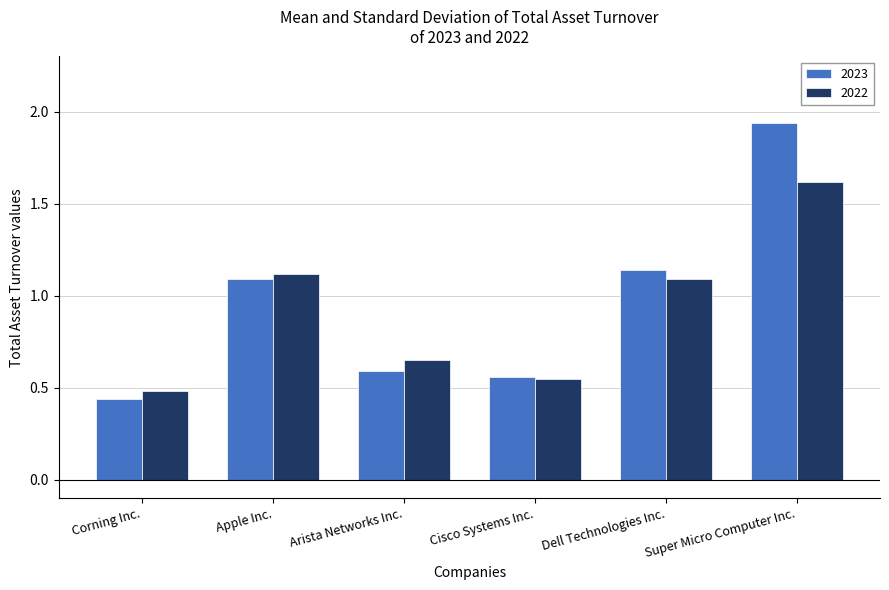

At which category is the sum across all series the highest?

Super Micro Computer Inc.